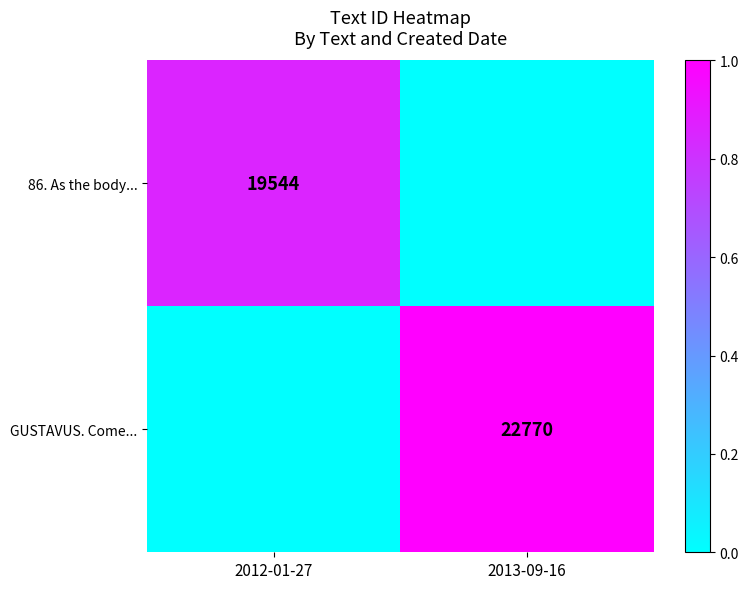

Is the value of 86. As the body... at 2012-01-27 greater than the value of GUSTAVUS. Come... at 2013-09-16?

No